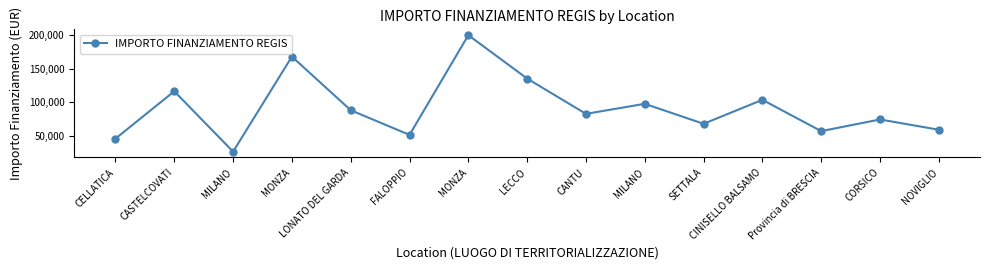

Does the chart display data point markers on the line(s)?

Yes